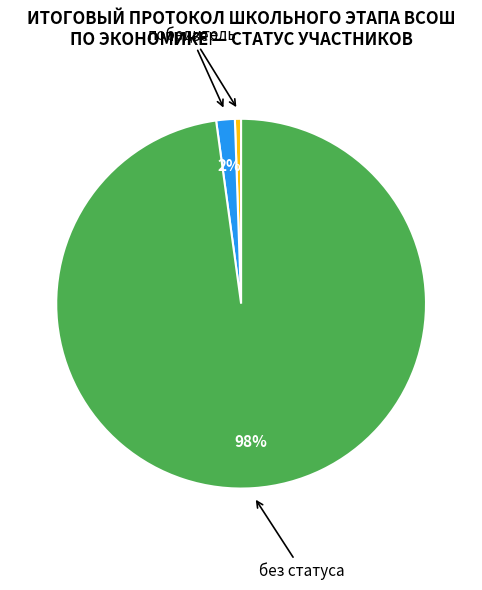

To the nearest percent, what is the average slice percentage?

33%